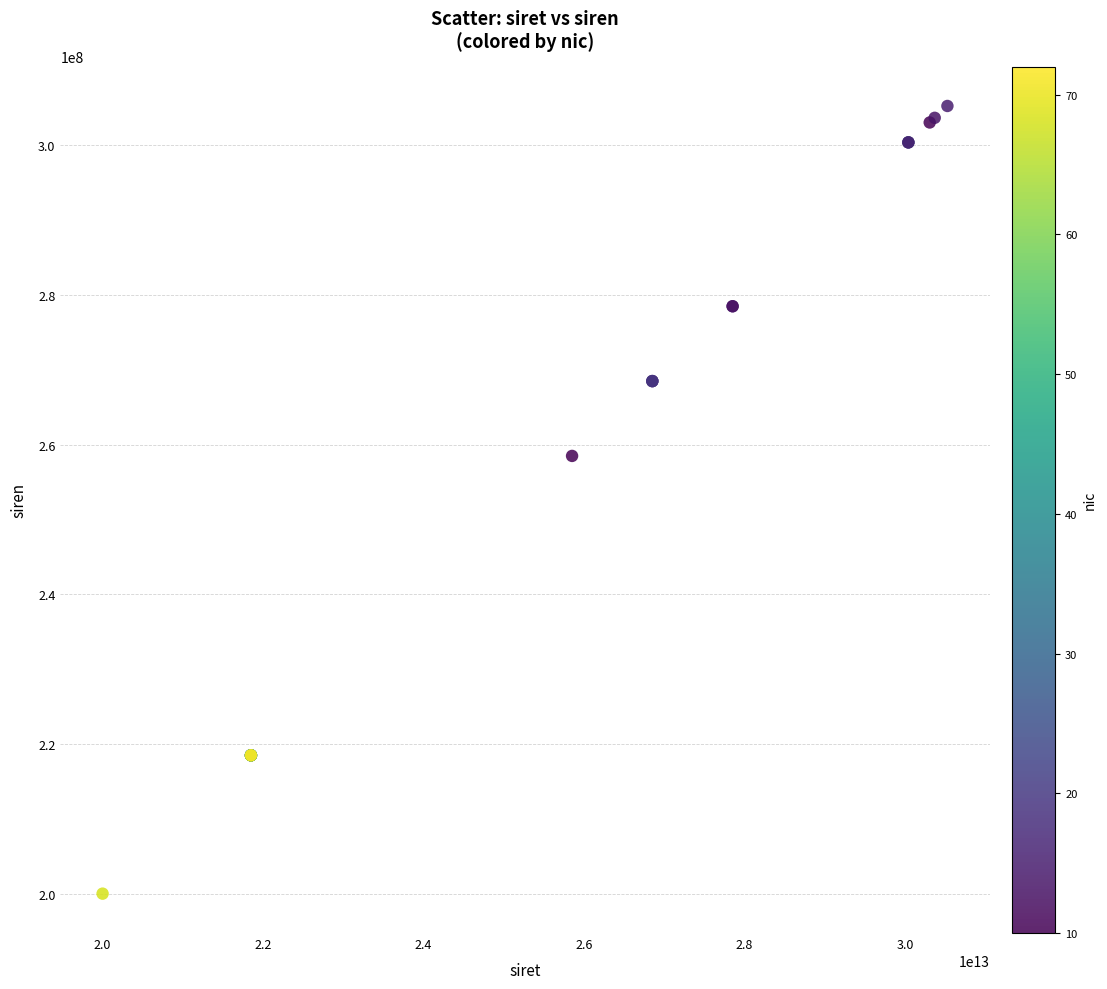

What Y value in the scatter plot is closest to 252639794?

258503200